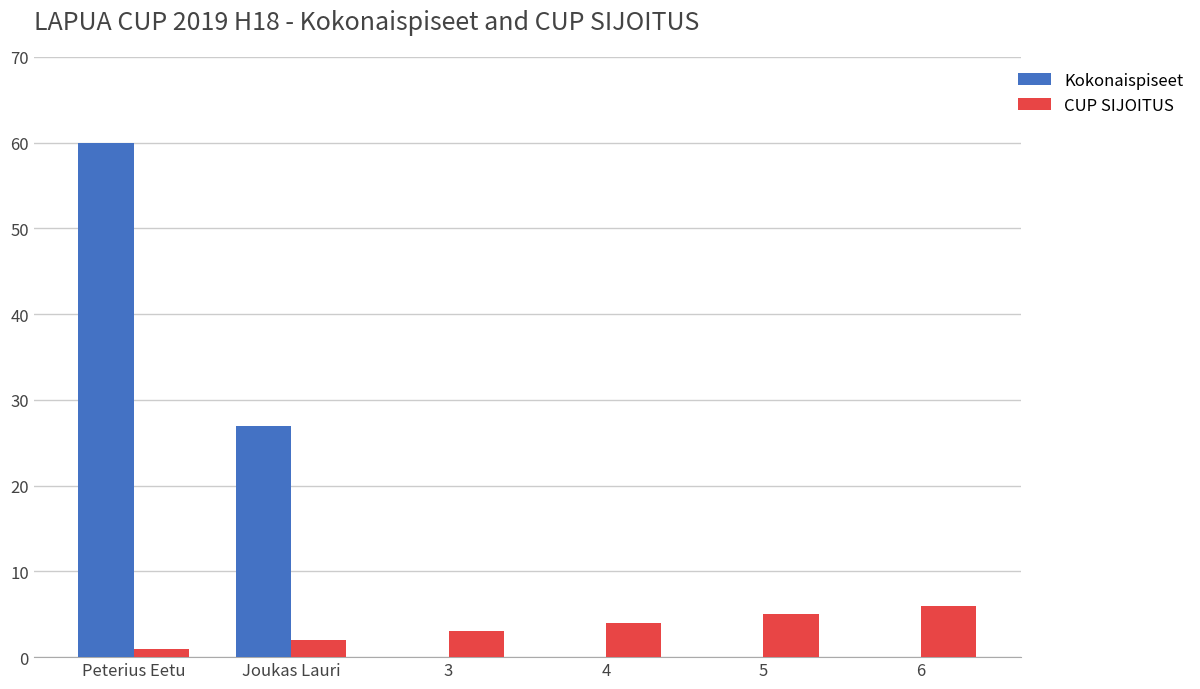

At which category is the sum across all series the highest?

Peterius Eetu